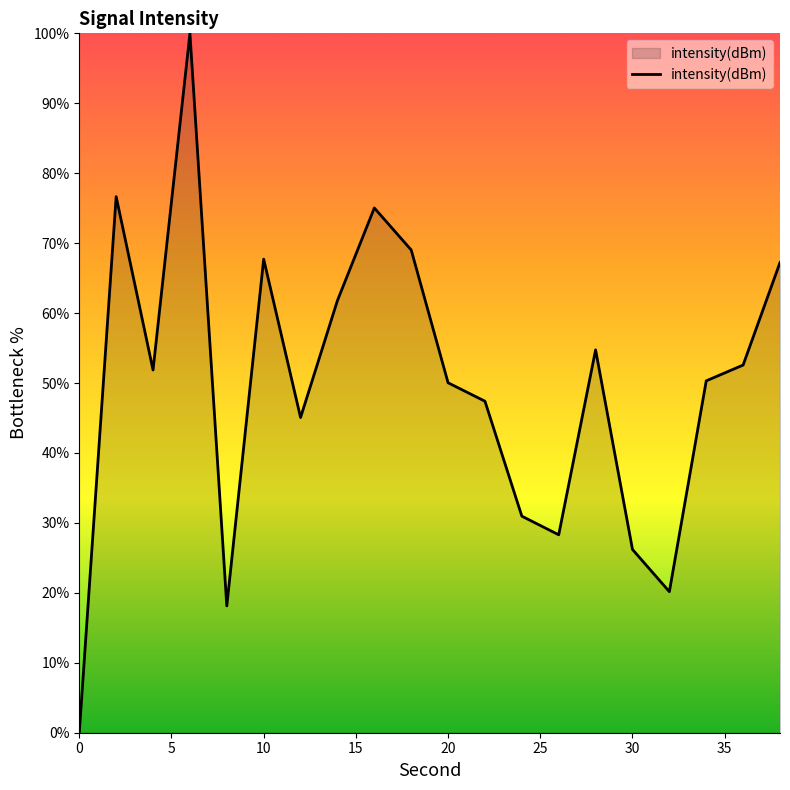

What is the greatest value displayed?

100.0